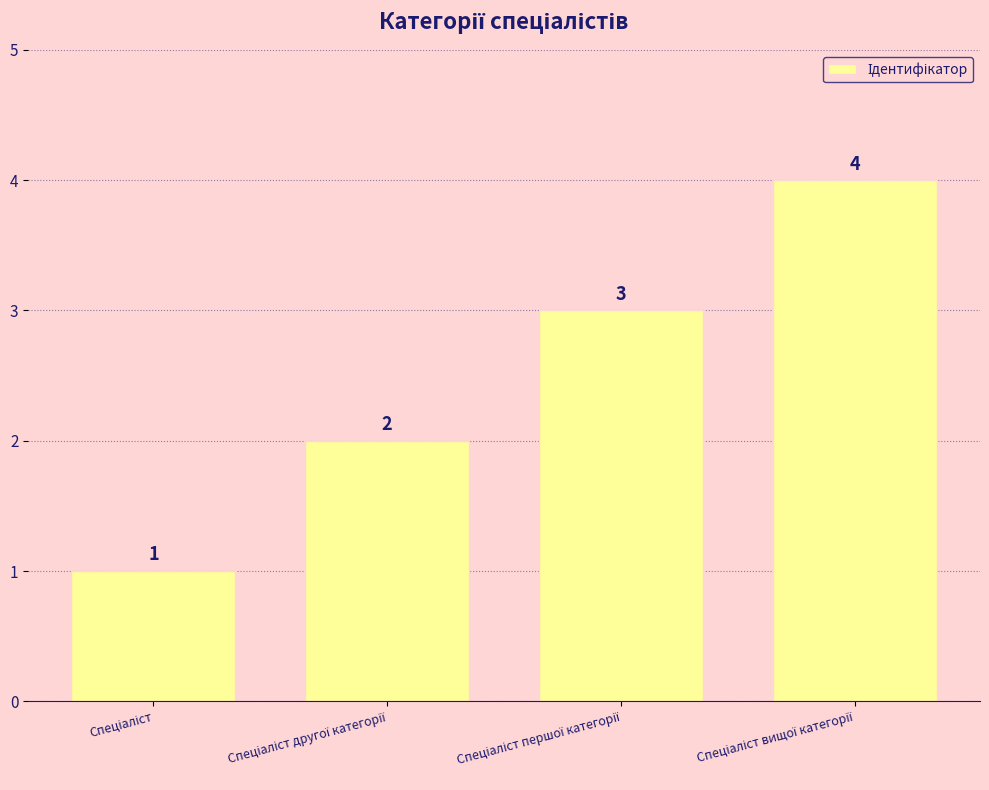

What is the value of the 4th bar from the left?

4